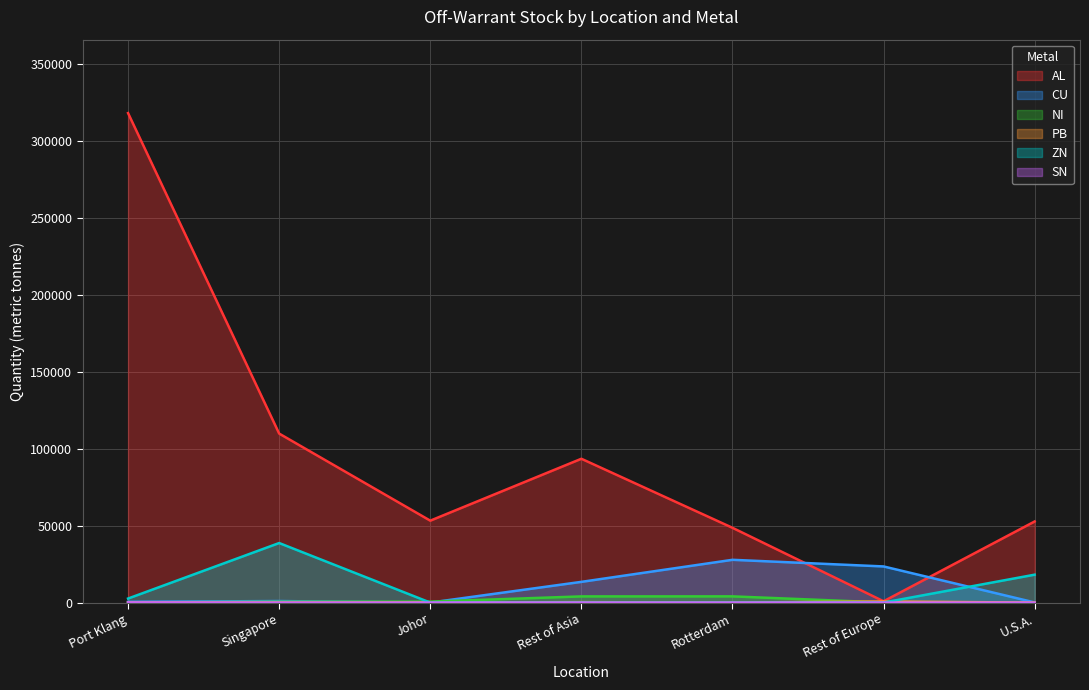

What is the label of the 1st point from the left?

Port Klang